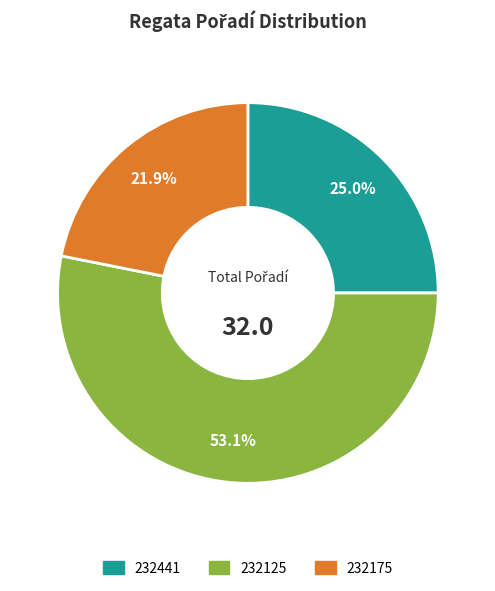

What portion of the pie excludes 232125?

46.9%